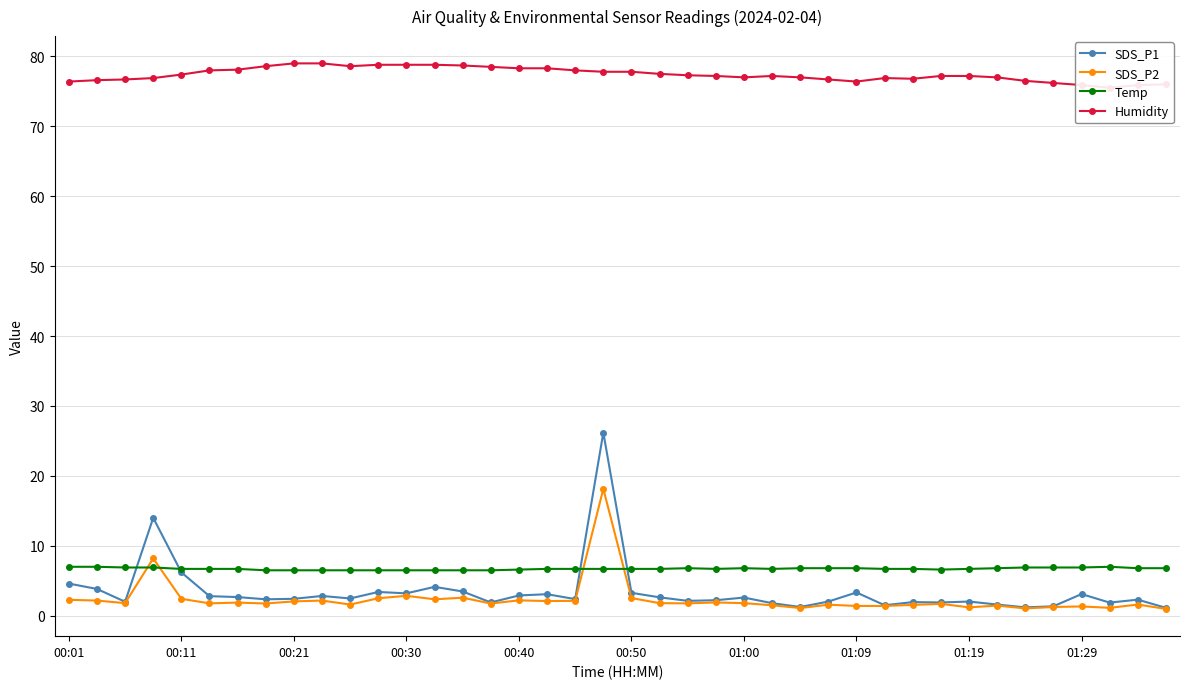

How many times do Temp and SDS_P1 cross each other?

4